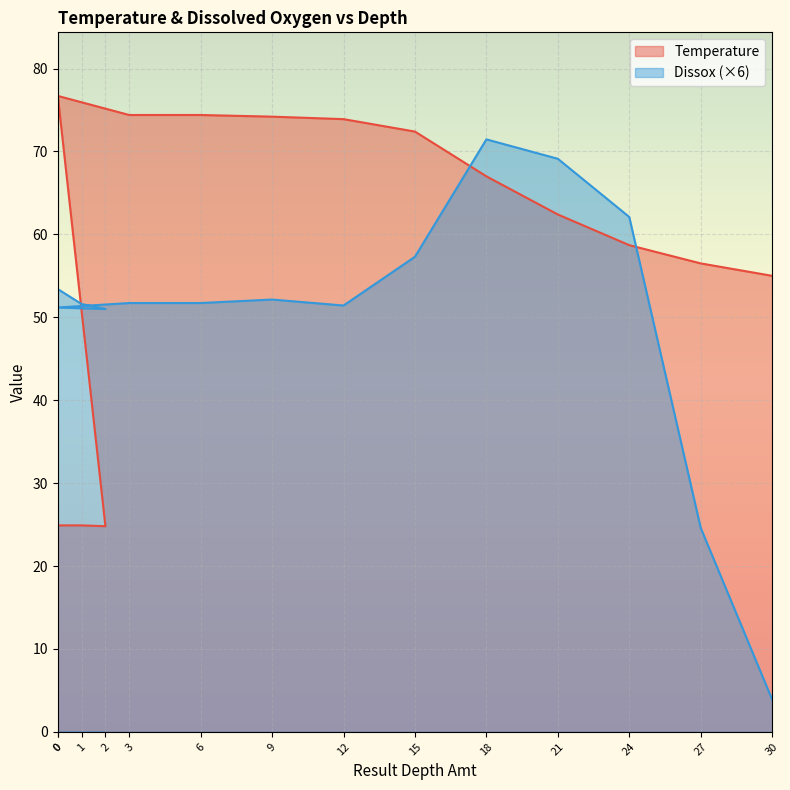

How many intersections are there between Dissox and Temperature?

3